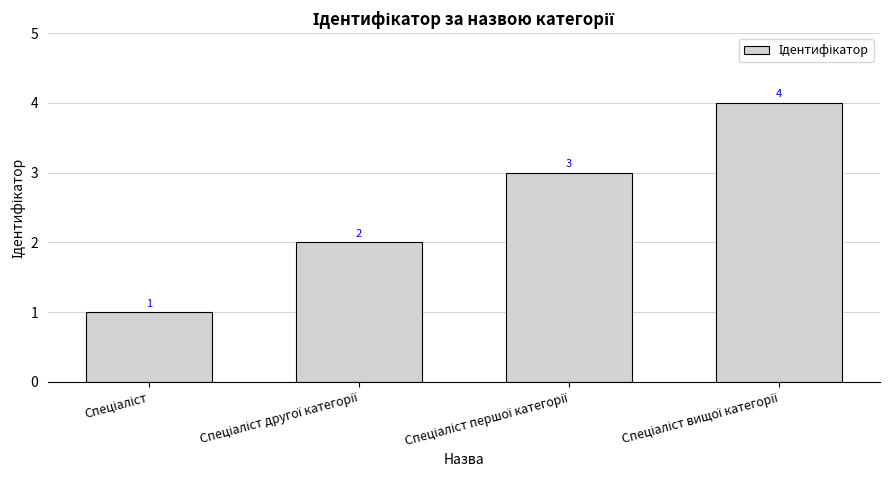

What is the sum of all values?

10